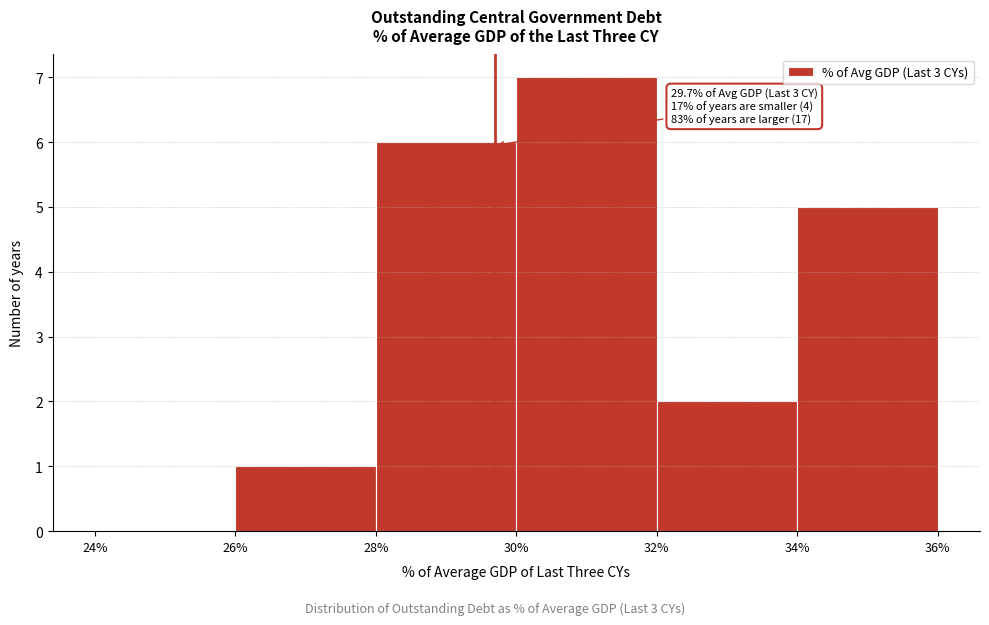

Which range on the x-axis has the tallest bar?

30% to 32%